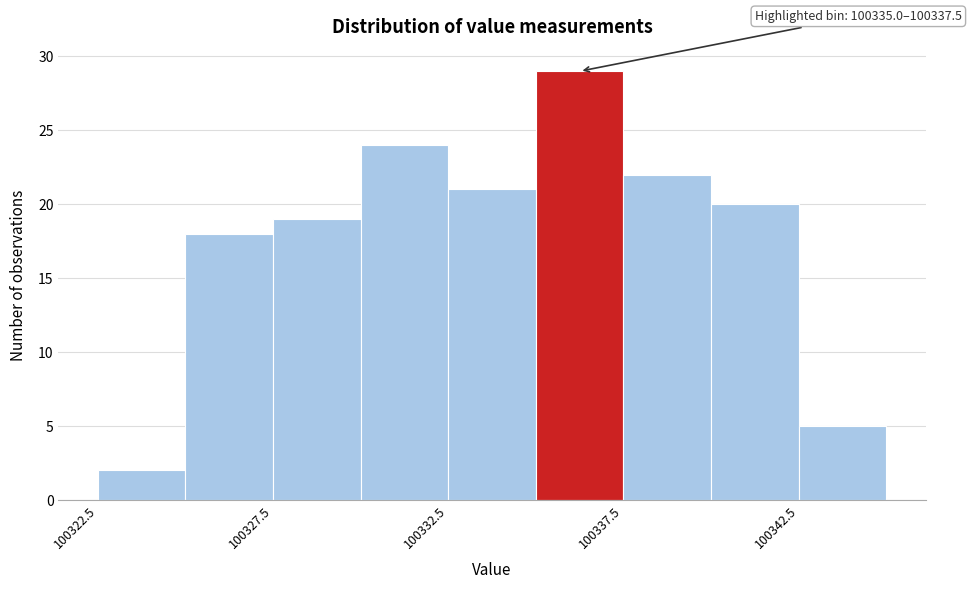

Over which range of the x-axis is the bar tallest?

100335.0 to 100337.5